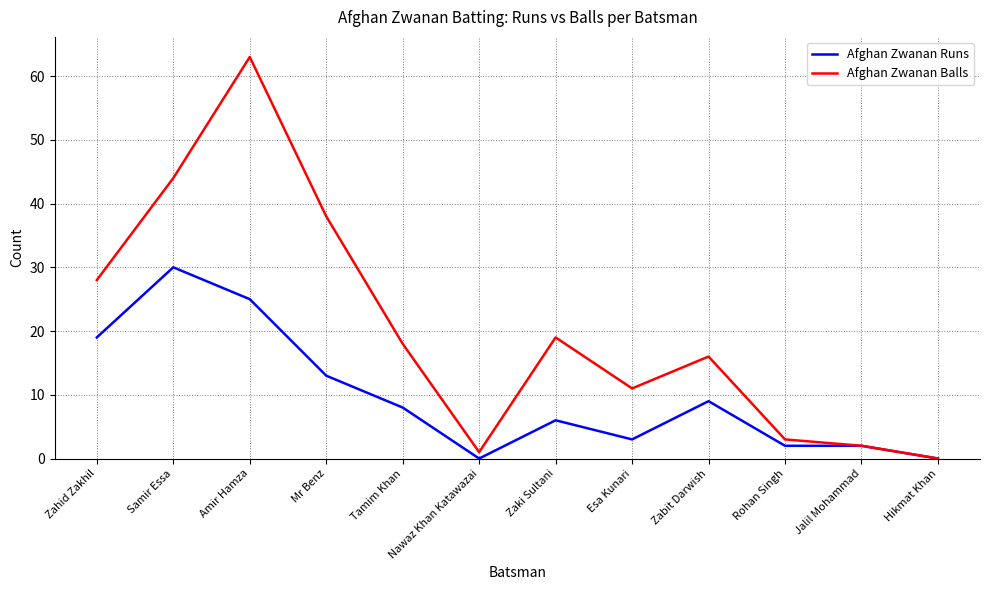

At how many categories does at least one series exceed 23?

4